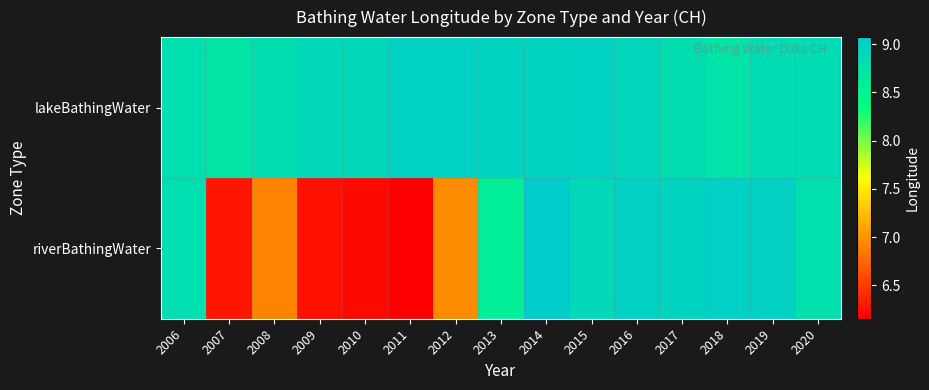

At how many categories does at least one series exceed 6?

15